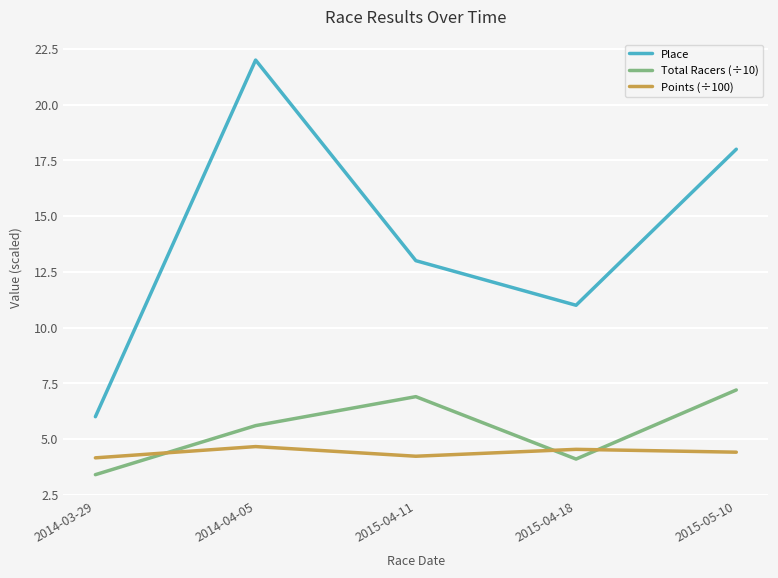

At which category is the sum across all series the highest?

2014-04-05